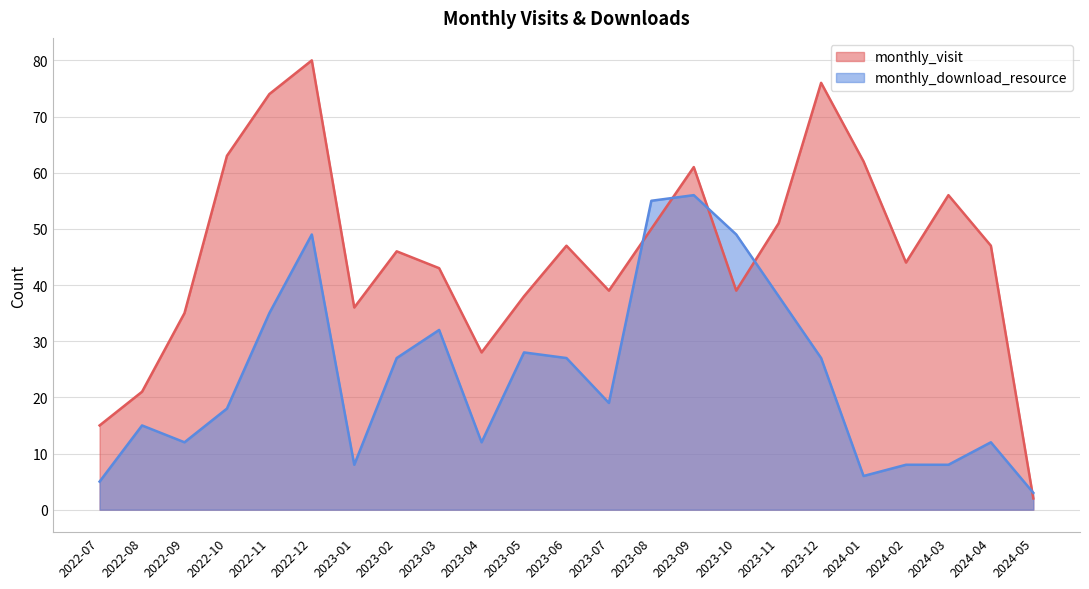

What is the difference between the maximum and minimum values in the monthly_download_resource series?

53